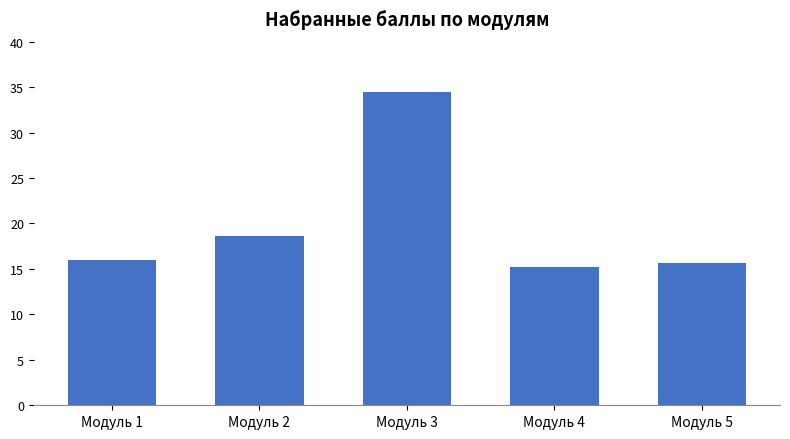

What is the sum of the values at Модуль 4 and Модуль 2?

33.8